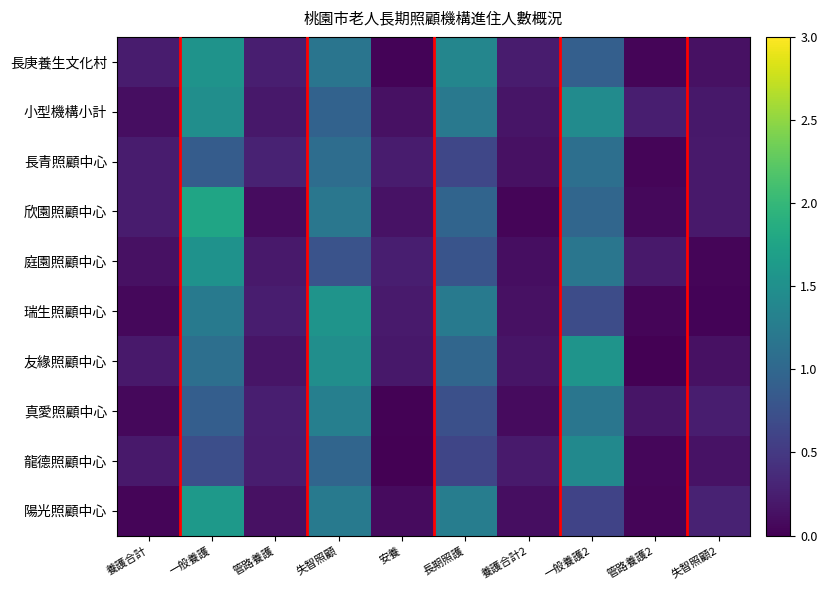

At which category is the sum across all series the highest?

一般養護